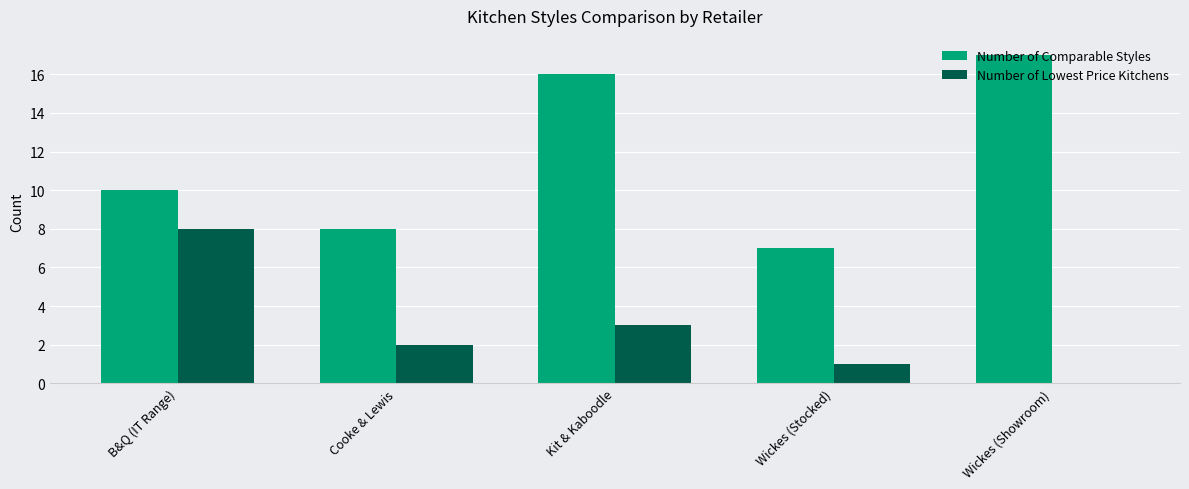

What is the sum of the Number of Comparable Styles values at Kit & Kaboodle and Cooke & Lewis?

24